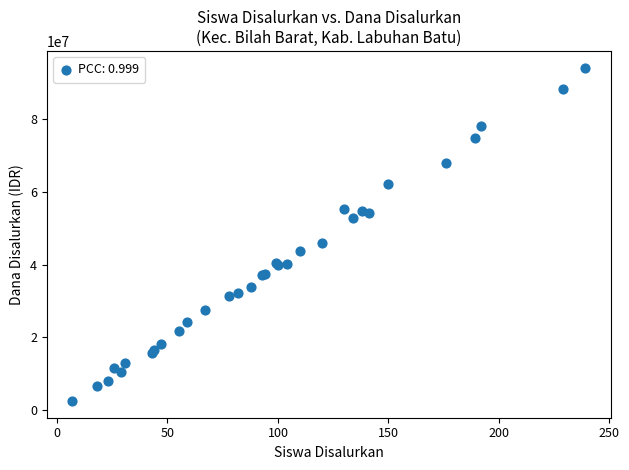

What Y value in the scatter plot is closest to 48375000?

45900000